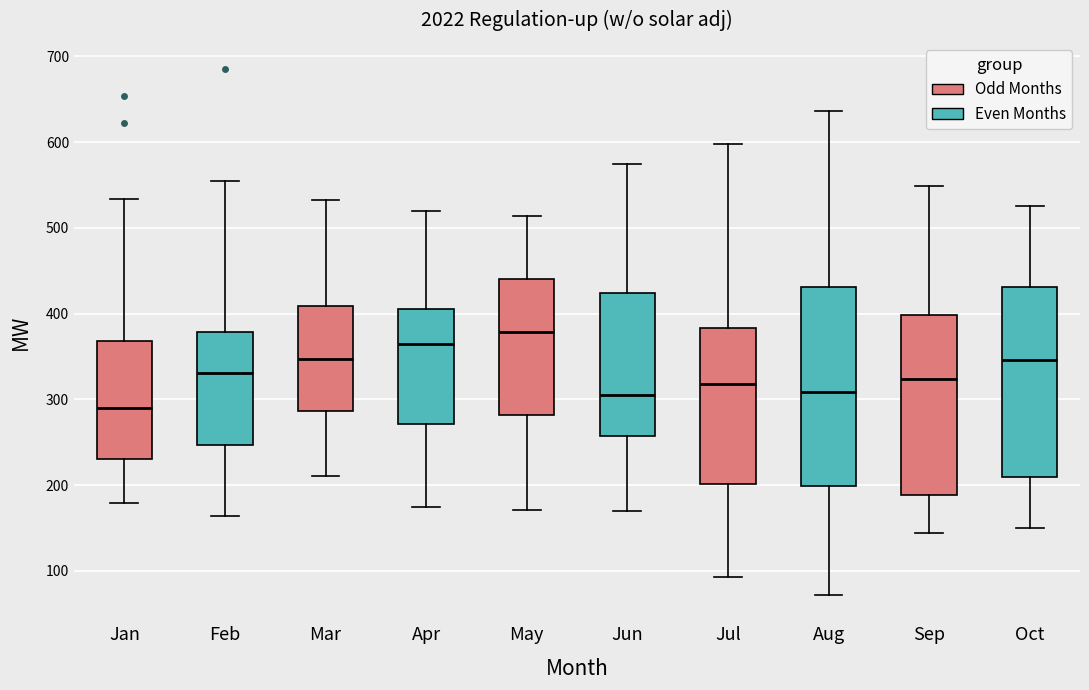

Which box's median line is the lowest?

Jan